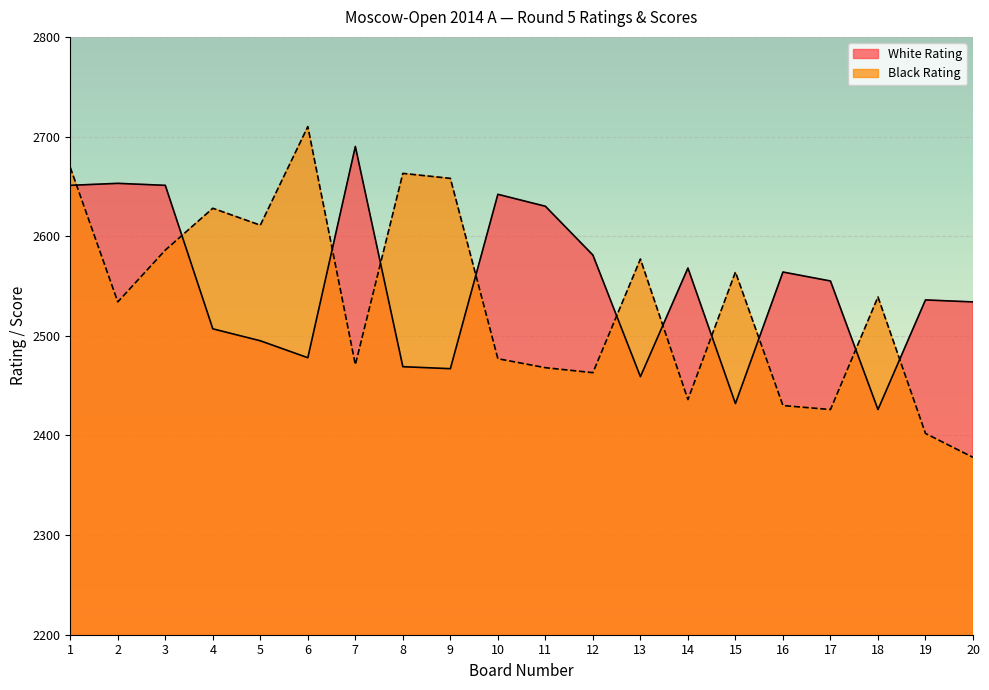

Reading left to right, extract all data points from this chart.

White Rating: 1=2651	2=2653	3=2651	4=2507	5=2495	6=2478	7=2690	8=2469	9=2467	10=2642	11=2630	12=2581	13=2459	14=2568	15=2432	16=2564	17=2555	18=2426	19=2536	20=2534
Black Rating: 1=2669	2=2534	3=2586	4=2628	5=2611	6=2710	7=2471	8=2663	9=2658	10=2477	11=2468	12=2463	13=2577	14=2436	15=2564	16=2430	17=2426	18=2539	19=2402	20=2378